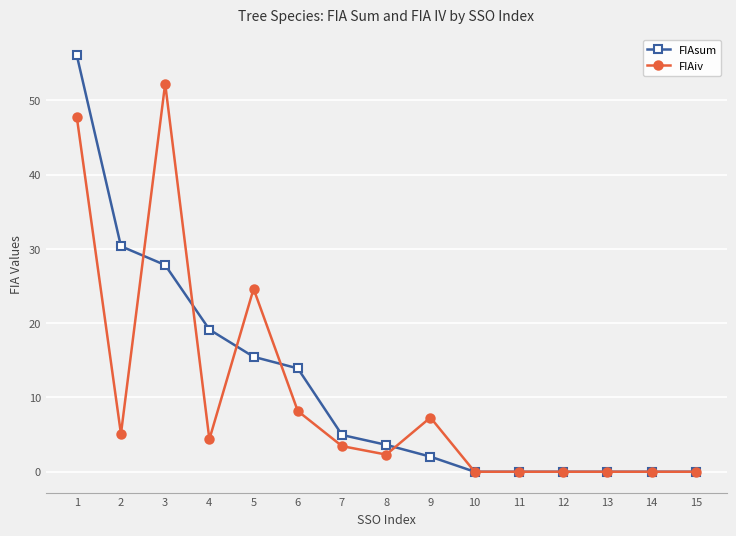

Which label corresponds to the largest value in the chart?

1